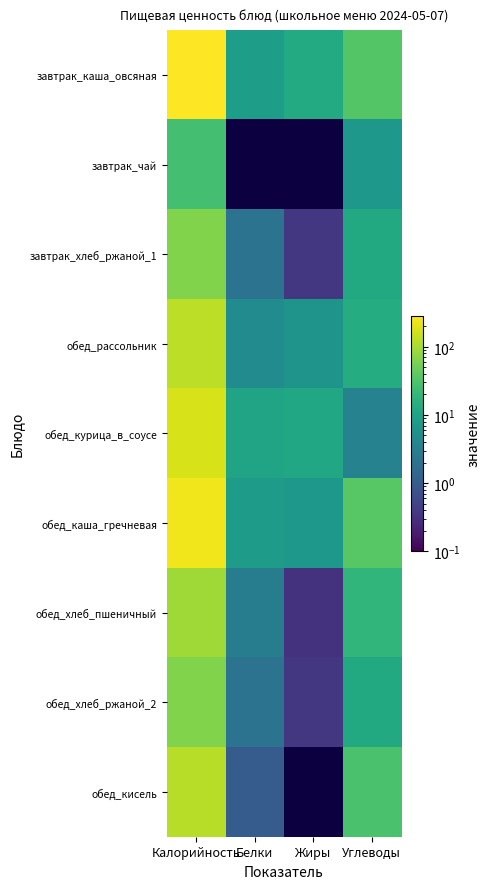

Which series changed the most between Калорийность and Углеводы?

завтрак_каша_овсяная